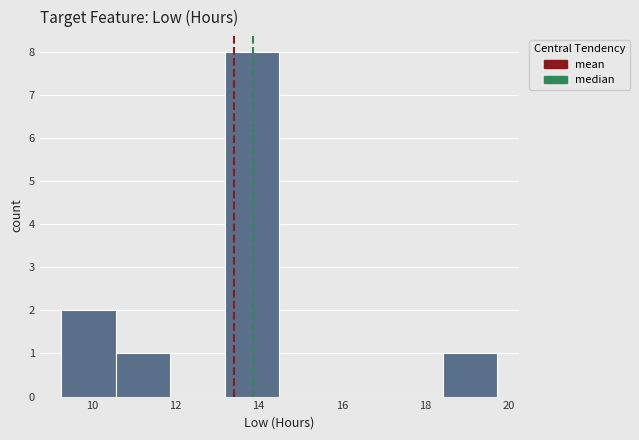

Over which range of the x-axis is the bar tallest?

13.2 to 14.6